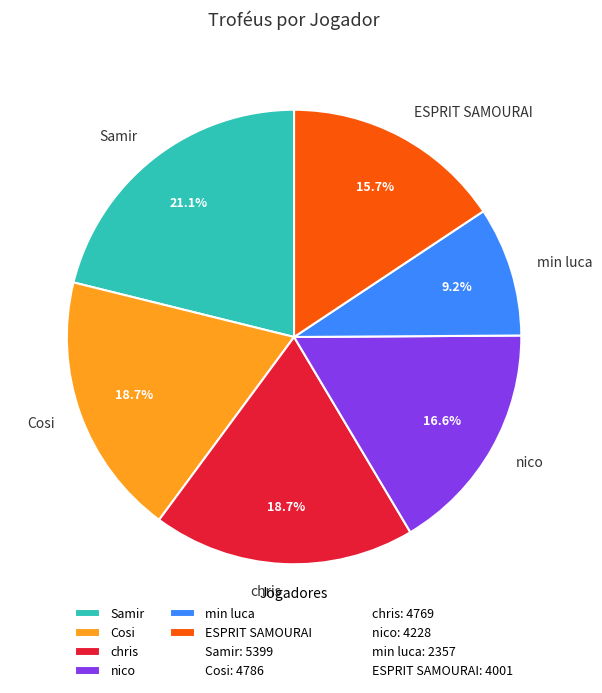

How many slices are in this pie chart?

6